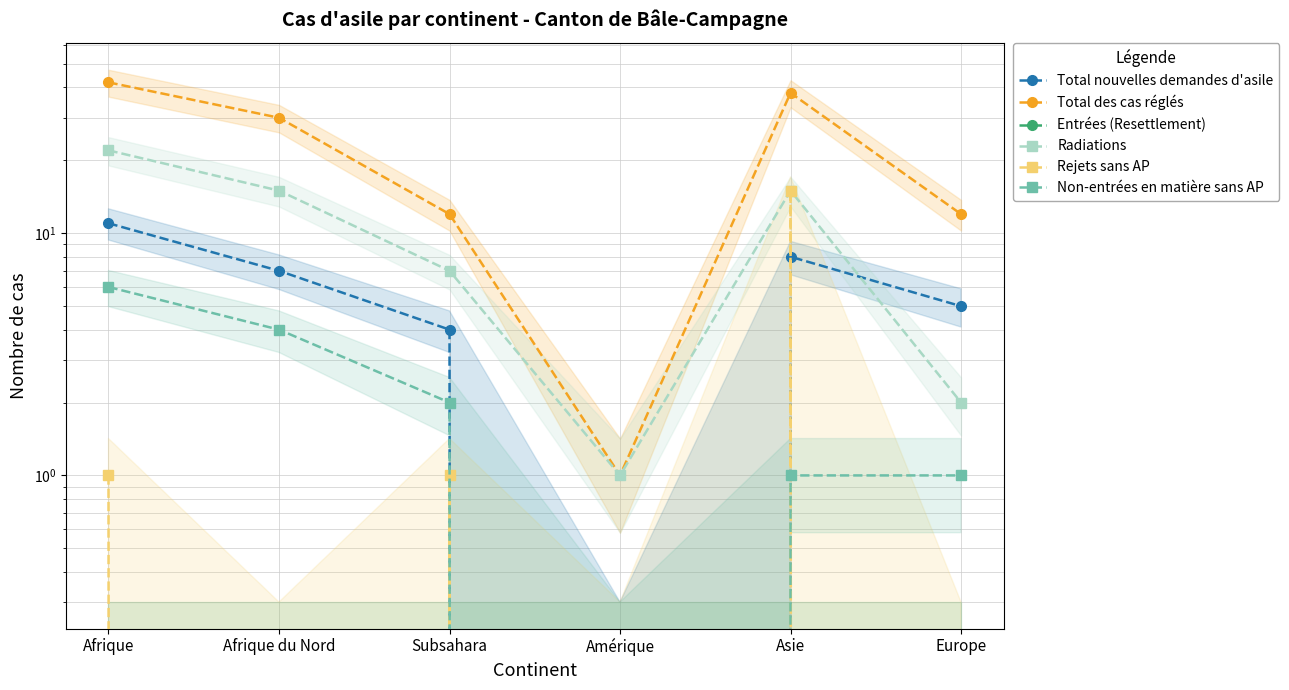

Between which two adjacent categories do Total nouvelles demandes d'asile and Radiations first intersect?

Asie and Europe